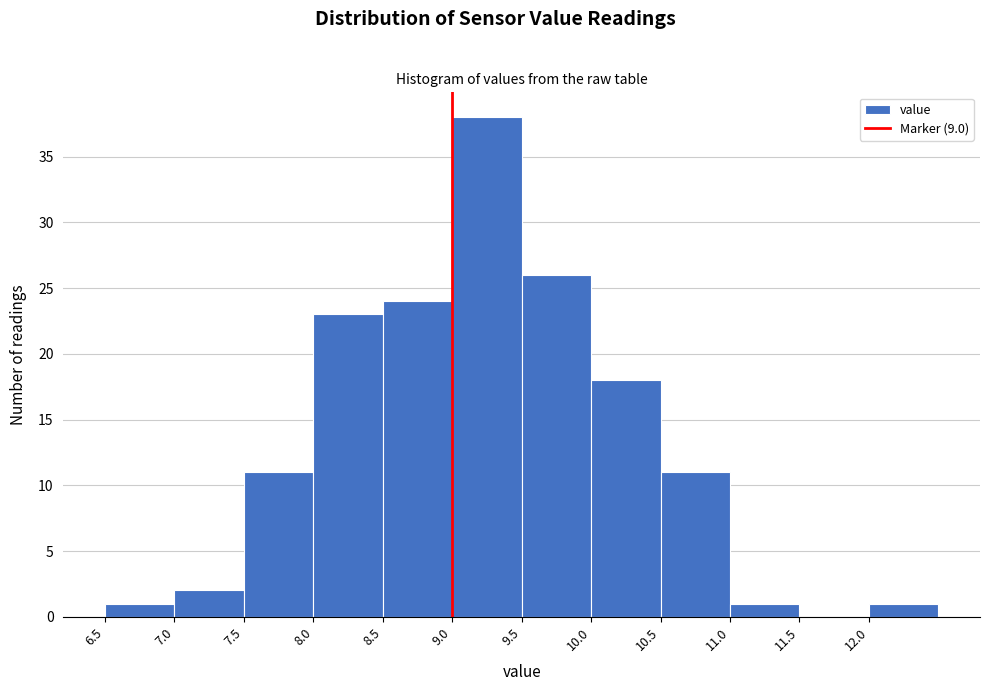

Reading left to right, list every bar in this chart as the range it spans on the x-axis followed by its height. The values are not printed on the chart, so give them approximately, as read against the axis.

6.5 to 7.0: 1
7.0 to 7.5: 2
7.5 to 8.0: 11
8.0 to 8.5: 23
8.5 to 9.0: 24
9.0 to 9.5: 38
9.5 to 10.0: 26
10.0 to 10.5: 18
10.5 to 11.0: 11
11.0 to 11.5: 1
11.5 to 12.0: 0
12.0 to 12.5: 1